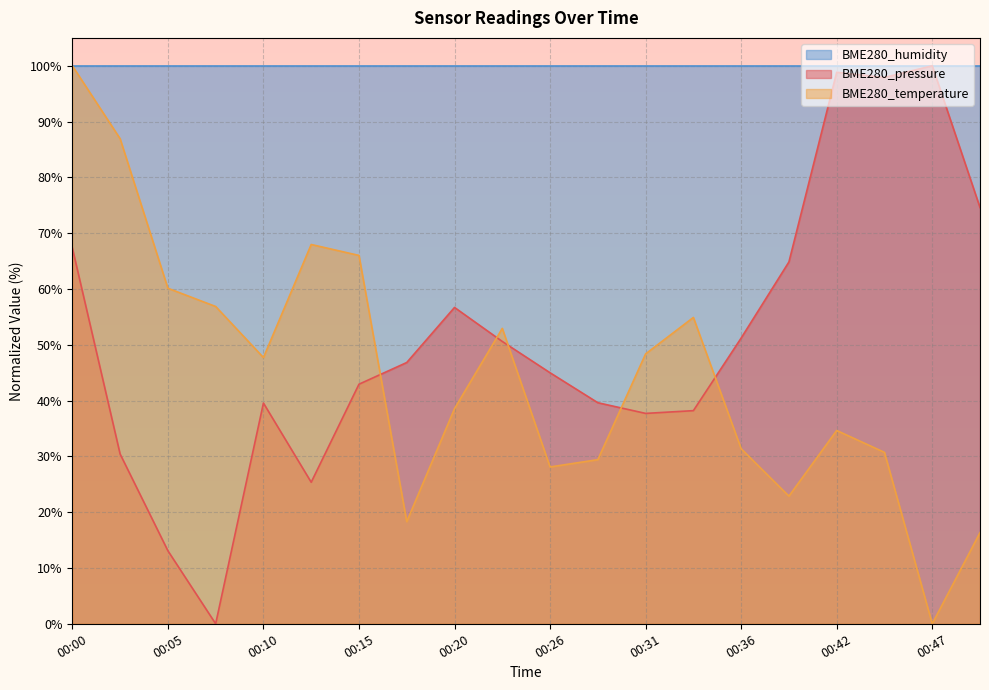

Which series changed the most between 00:05 and 00:15?

BME280_pressure